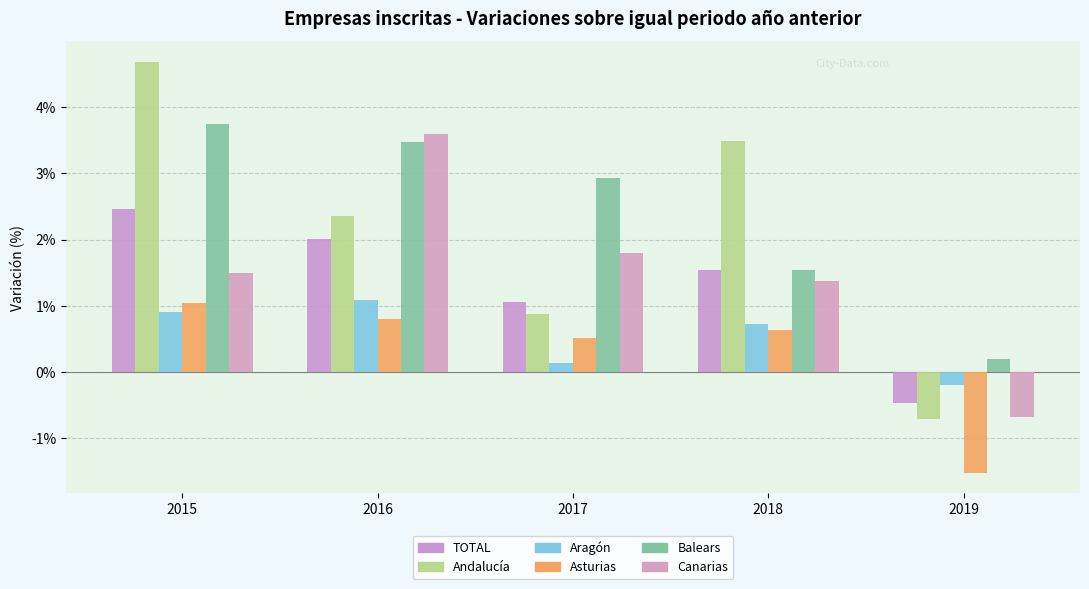

Which series has the widest spread of values?

Andalucía